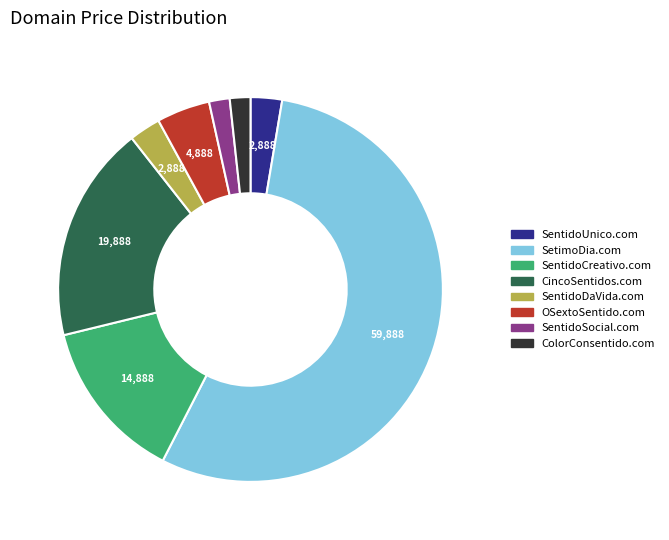

The ColorConsentido.com slice represents 2% of the pie. True or false?

True